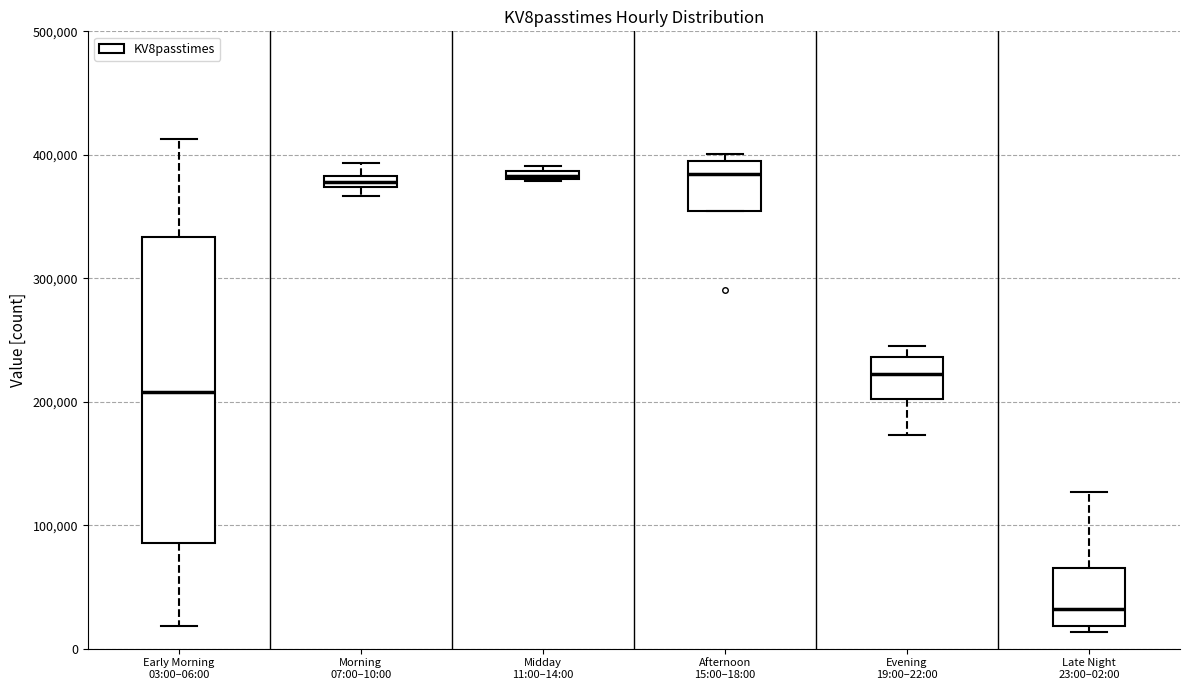

Which box has the lowest median line?

Late Night 23:00–02:00